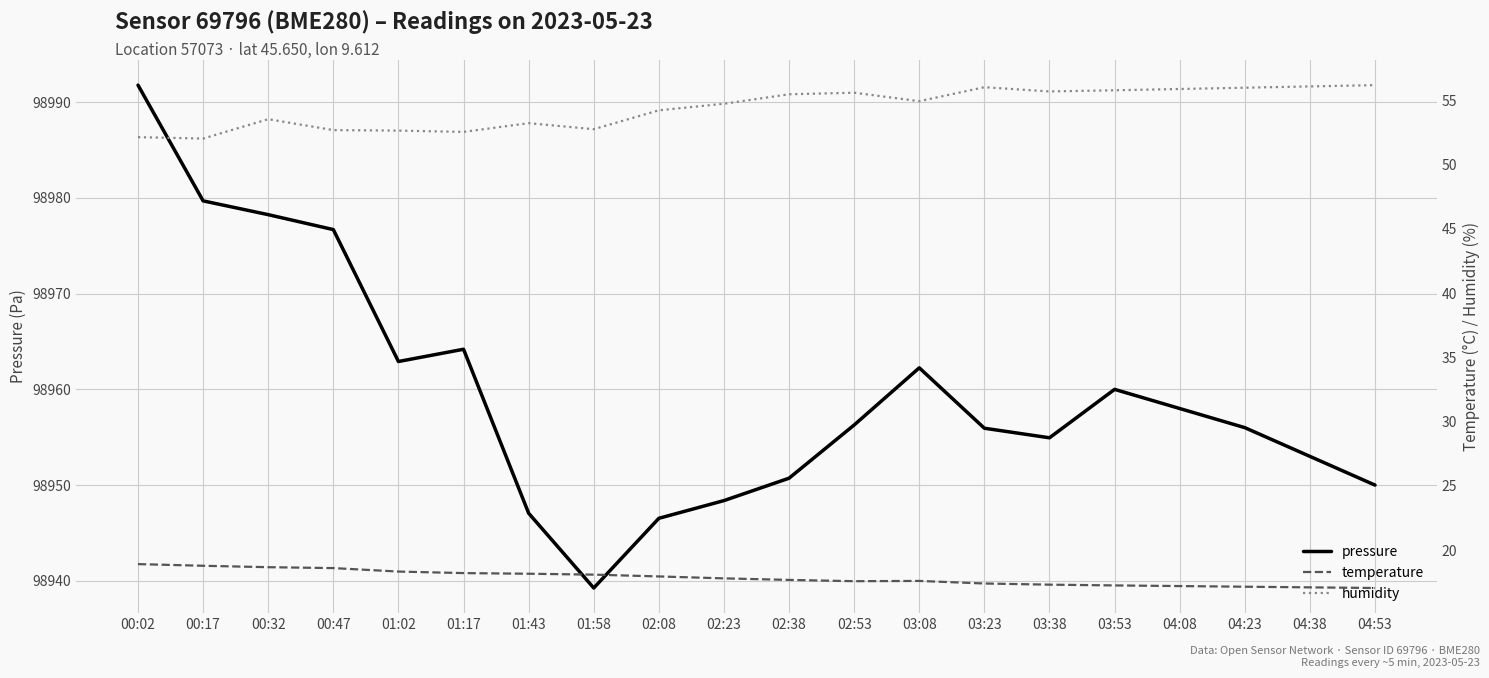

Where is the first local minimum for temperature?

02:53